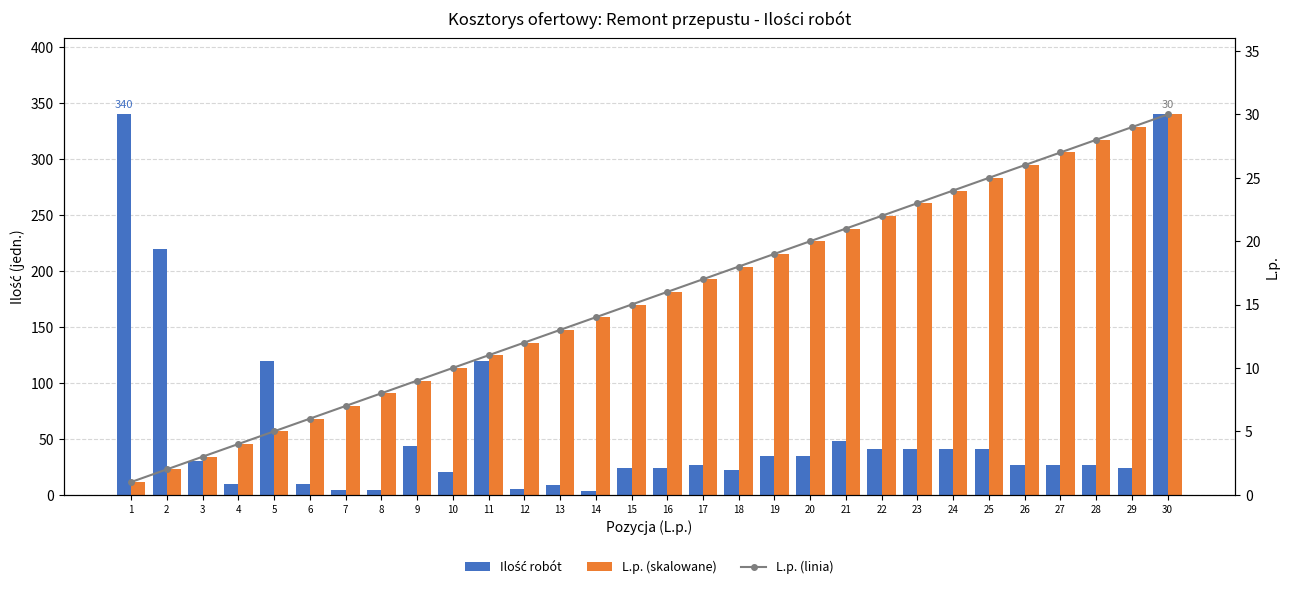

Which series changed the most between 7 and 29?

L.p. (skalowane)